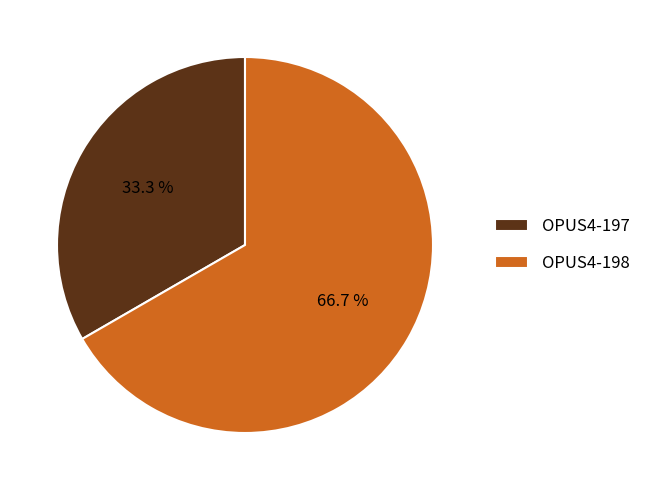

What is the smallest slice in the pie chart?

OPUS4-197